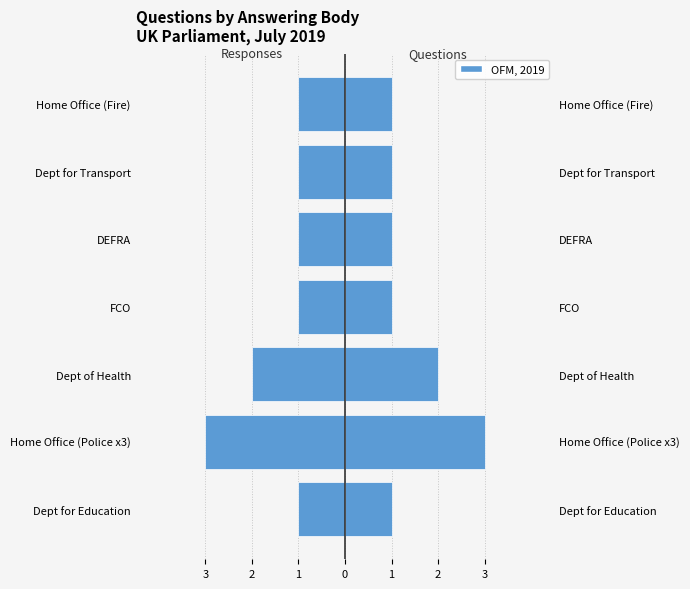

True or false: Responses (left) has a value of 0 at DEFRA.

False